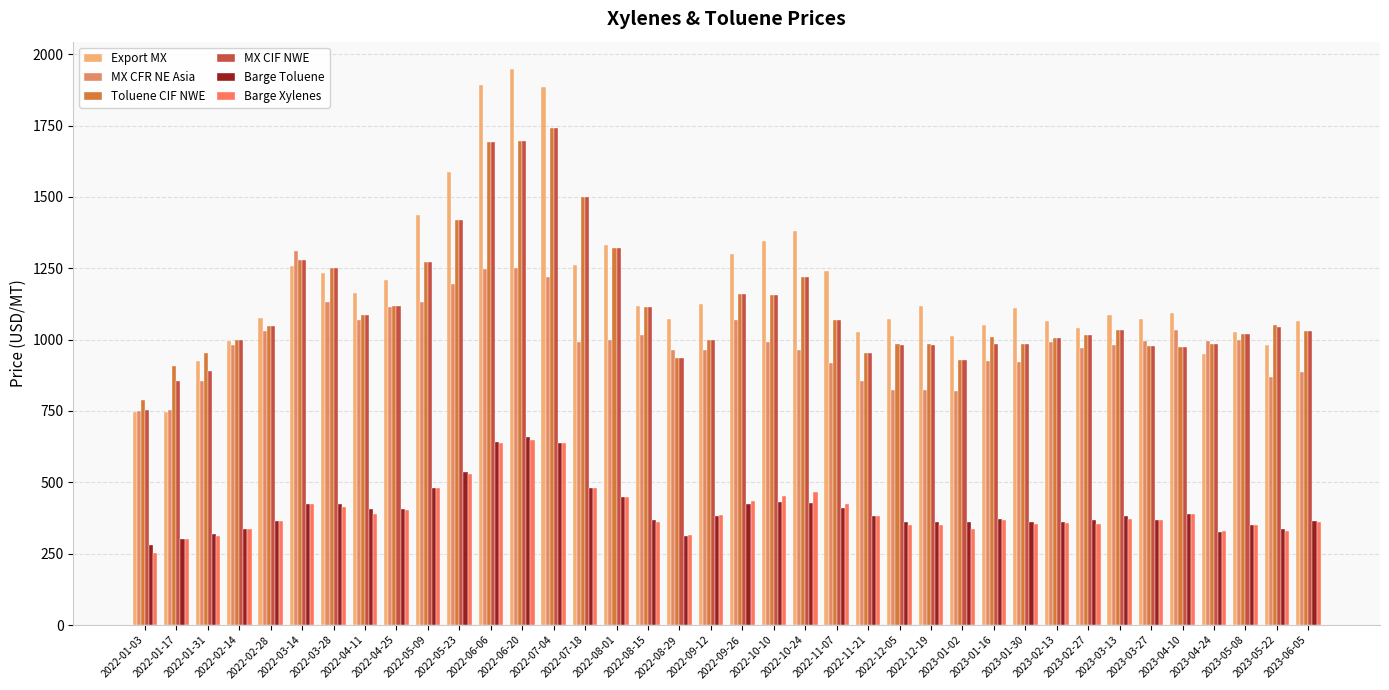

Which category has the lowest value across all series?

2022-01-03